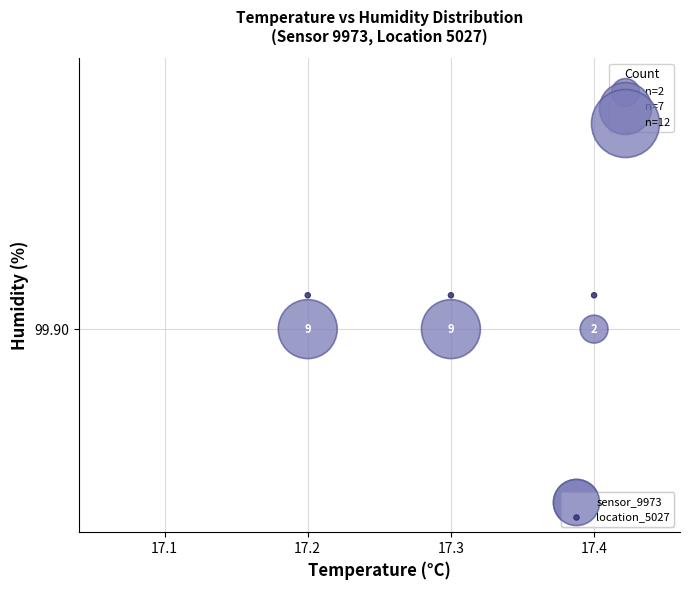

What are all the series names shown in the legend?

sensor_9973, location_5027